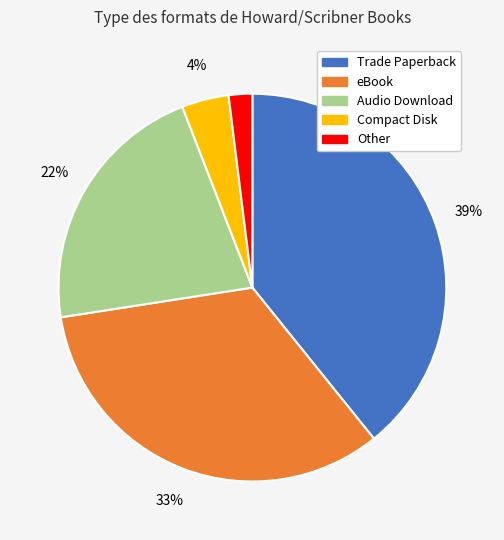

How many slices are in this pie chart?

5